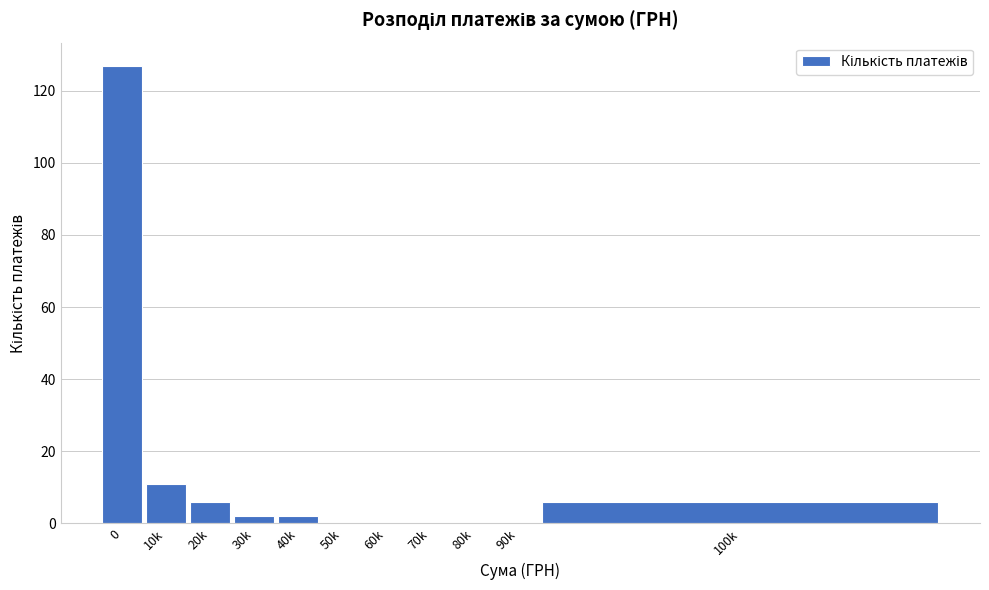

Reading left to right, extract all data points from this chart.

0=127	10k=11	20k=6	30k=2	40k=2	50k=0	60k=0	70k=0	80k=0	90k=0	100k=6